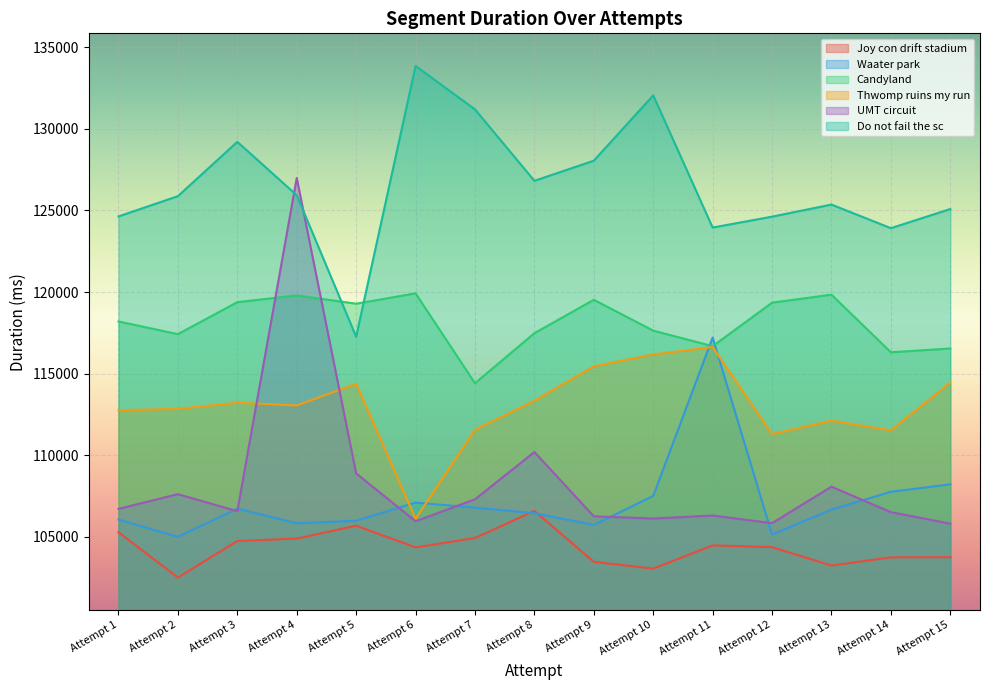

True or false: Waater park has more than 2 interior local peaks.

True